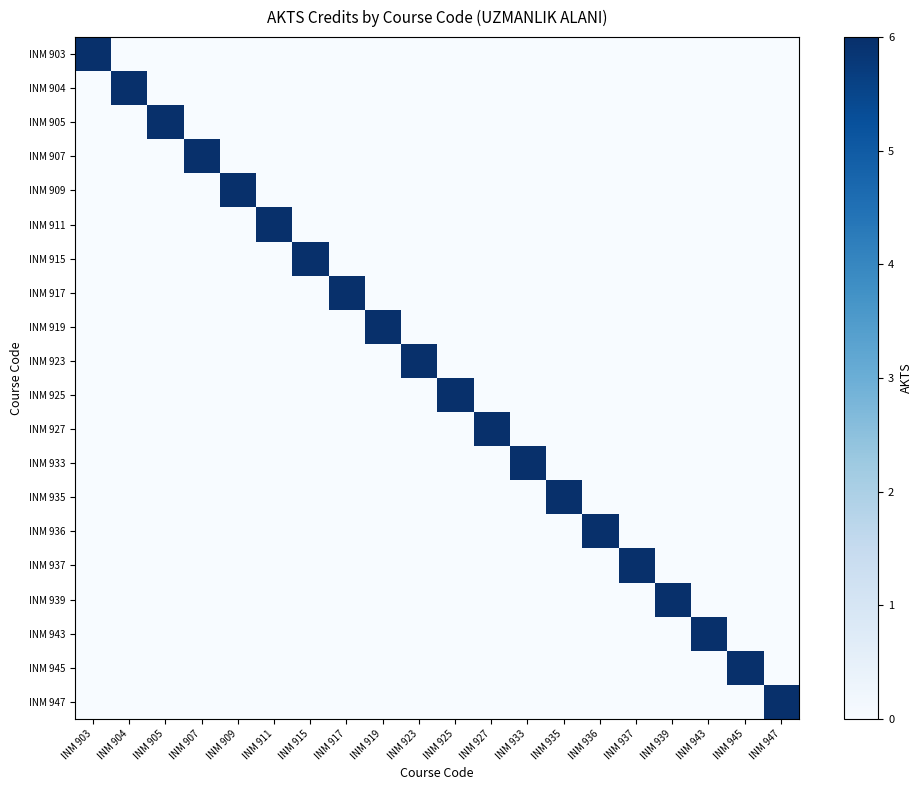

Reading left to right, what are all the values shown in this chart?

INM 903: INM 903=6	INM 904=0	INM 905=0	INM 907=0	INM 909=0	INM 911=0	INM 915=0	INM 917=0	INM 919=0	INM 923=0	INM 925=0	INM 927=0	INM 933=0	INM 935=0	INM 936=0	INM 937=0	INM 939=0	INM 943=0	INM 945=0	INM 947=0
INM 904: INM 903=0	INM 904=6	INM 905=0	INM 907=0	INM 909=0	INM 911=0	INM 915=0	INM 917=0	INM 919=0	INM 923=0	INM 925=0	INM 927=0	INM 933=0	INM 935=0	INM 936=0	INM 937=0	INM 939=0	INM 943=0	INM 945=0	INM 947=0
INM 905: INM 903=0	INM 904=0	INM 905=6	INM 907=0	INM 909=0	INM 911=0	INM 915=0	INM 917=0	INM 919=0	INM 923=0	INM 925=0	INM 927=0	INM 933=0	INM 935=0	INM 936=0	INM 937=0	INM 939=0	INM 943=0	INM 945=0	INM 947=0
INM 907: INM 903=0	INM 904=0	INM 905=0	INM 907=6	INM 909=0	INM 911=0	INM 915=0	INM 917=0	INM 919=0	INM 923=0	INM 925=0	INM 927=0	INM 933=0	INM 935=0	INM 936=0	INM 937=0	INM 939=0	INM 943=0	INM 945=0	INM 947=0
INM 909: INM 903=0	INM 904=0	INM 905=0	INM 907=0	INM 909=6	INM 911=0	INM 915=0	INM 917=0	INM 919=0	INM 923=0	INM 925=0	INM 927=0	INM 933=0	INM 935=0	INM 936=0	INM 937=0	INM 939=0	INM 943=0	INM 945=0	INM 947=0
INM 911: INM 903=0	INM 904=0	INM 905=0	INM 907=0	INM 909=0	INM 911=6	INM 915=0	INM 917=0	INM 919=0	INM 923=0	INM 925=0	INM 927=0	INM 933=0	INM 935=0	INM 936=0	INM 937=0	INM 939=0	INM 943=0	INM 945=0	INM 947=0
INM 915: INM 903=0	INM 904=0	INM 905=0	INM 907=0	INM 909=0	INM 911=0	INM 915=6	INM 917=0	INM 919=0	INM 923=0	INM 925=0	INM 927=0	INM 933=0	INM 935=0	INM 936=0	INM 937=0	INM 939=0	INM 943=0	INM 945=0	INM 947=0
INM 917: INM 903=0	INM 904=0	INM 905=0	INM 907=0	INM 909=0	INM 911=0	INM 915=0	INM 917=6	INM 919=0	INM 923=0	INM 925=0	INM 927=0	INM 933=0	INM 935=0	INM 936=0	INM 937=0	INM 939=0	INM 943=0	INM 945=0	INM 947=0
INM 919: INM 903=0	INM 904=0	INM 905=0	INM 907=0	INM 909=0	INM 911=0	INM 915=0	INM 917=0	INM 919=6	INM 923=0	INM 925=0	INM 927=0	INM 933=0	INM 935=0	INM 936=0	INM 937=0	INM 939=0	INM 943=0	INM 945=0	INM 947=0
INM 923: INM 903=0	INM 904=0	INM 905=0	INM 907=0	INM 909=0	INM 911=0	INM 915=0	INM 917=0	INM 919=0	INM 923=6	INM 925=0	INM 927=0	INM 933=0	INM 935=0	INM 936=0	INM 937=0	INM 939=0	INM 943=0	INM 945=0	INM 947=0
INM 925: INM 903=0	INM 904=0	INM 905=0	INM 907=0	INM 909=0	INM 911=0	INM 915=0	INM 917=0	INM 919=0	INM 923=0	INM 925=6	INM 927=0	INM 933=0	INM 935=0	INM 936=0	INM 937=0	INM 939=0	INM 943=0	INM 945=0	INM 947=0
INM 927: INM 903=0	INM 904=0	INM 905=0	INM 907=0	INM 909=0	INM 911=0	INM 915=0	INM 917=0	INM 919=0	INM 923=0	INM 925=0	INM 927=6	INM 933=0	INM 935=0	INM 936=0	INM 937=0	INM 939=0	INM 943=0	INM 945=0	INM 947=0
INM 933: INM 903=0	INM 904=0	INM 905=0	INM 907=0	INM 909=0	INM 911=0	INM 915=0	INM 917=0	INM 919=0	INM 923=0	INM 925=0	INM 927=0	INM 933=6	INM 935=0	INM 936=0	INM 937=0	INM 939=0	INM 943=0	INM 945=0	INM 947=0
INM 935: INM 903=0	INM 904=0	INM 905=0	INM 907=0	INM 909=0	INM 911=0	INM 915=0	INM 917=0	INM 919=0	INM 923=0	INM 925=0	INM 927=0	INM 933=0	INM 935=6	INM 936=0	INM 937=0	INM 939=0	INM 943=0	INM 945=0	INM 947=0
INM 936: INM 903=0	INM 904=0	INM 905=0	INM 907=0	INM 909=0	INM 911=0	INM 915=0	INM 917=0	INM 919=0	INM 923=0	INM 925=0	INM 927=0	INM 933=0	INM 935=0	INM 936=6	INM 937=0	INM 939=0	INM 943=0	INM 945=0	INM 947=0
INM 937: INM 903=0	INM 904=0	INM 905=0	INM 907=0	INM 909=0	INM 911=0	INM 915=0	INM 917=0	INM 919=0	INM 923=0	INM 925=0	INM 927=0	INM 933=0	INM 935=0	INM 936=0	INM 937=6	INM 939=0	INM 943=0	INM 945=0	INM 947=0
INM 939: INM 903=0	INM 904=0	INM 905=0	INM 907=0	INM 909=0	INM 911=0	INM 915=0	INM 917=0	INM 919=0	INM 923=0	INM 925=0	INM 927=0	INM 933=0	INM 935=0	INM 936=0	INM 937=0	INM 939=6	INM 943=0	INM 945=0	INM 947=0
INM 943: INM 903=0	INM 904=0	INM 905=0	INM 907=0	INM 909=0	INM 911=0	INM 915=0	INM 917=0	INM 919=0	INM 923=0	INM 925=0	INM 927=0	INM 933=0	INM 935=0	INM 936=0	INM 937=0	INM 939=0	INM 943=6	INM 945=0	INM 947=0
INM 945: INM 903=0	INM 904=0	INM 905=0	INM 907=0	INM 909=0	INM 911=0	INM 915=0	INM 917=0	INM 919=0	INM 923=0	INM 925=0	INM 927=0	INM 933=0	INM 935=0	INM 936=0	INM 937=0	INM 939=0	INM 943=0	INM 945=6	INM 947=0
INM 947: INM 903=0	INM 904=0	INM 905=0	INM 907=0	INM 909=0	INM 911=0	INM 915=0	INM 917=0	INM 919=0	INM 923=0	INM 925=0	INM 927=0	INM 933=0	INM 935=0	INM 936=0	INM 937=0	INM 939=0	INM 943=0	INM 945=0	INM 947=6